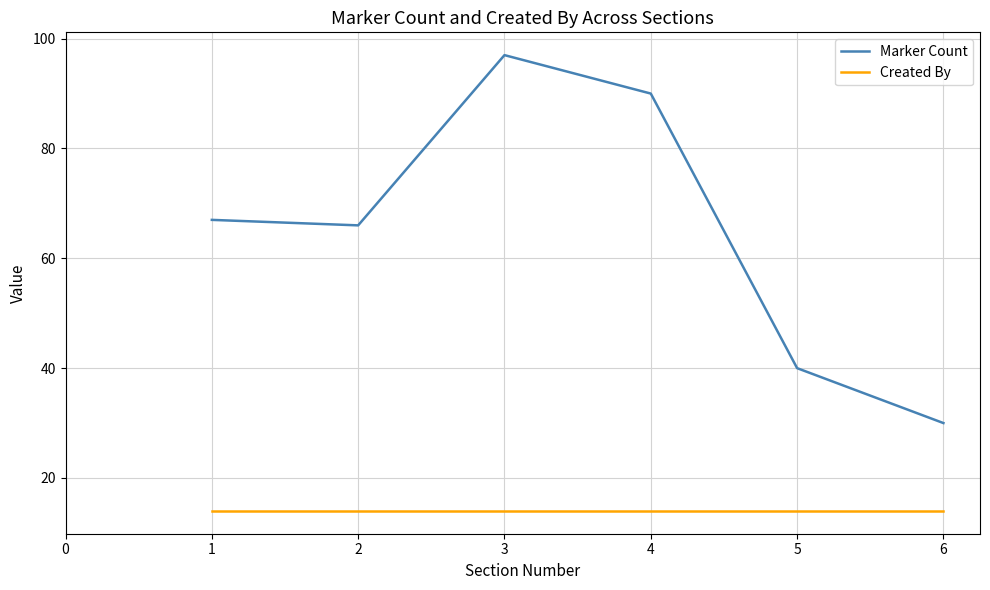

At which label does Marker Count reach its minimum?

6